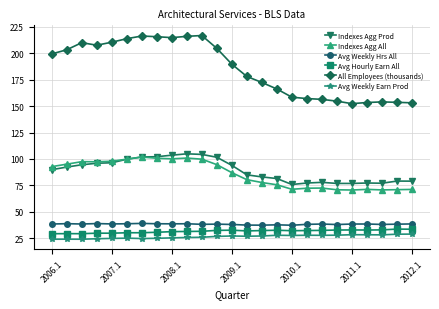

Which series has the largest total across all categories?

All Employees (thousands)